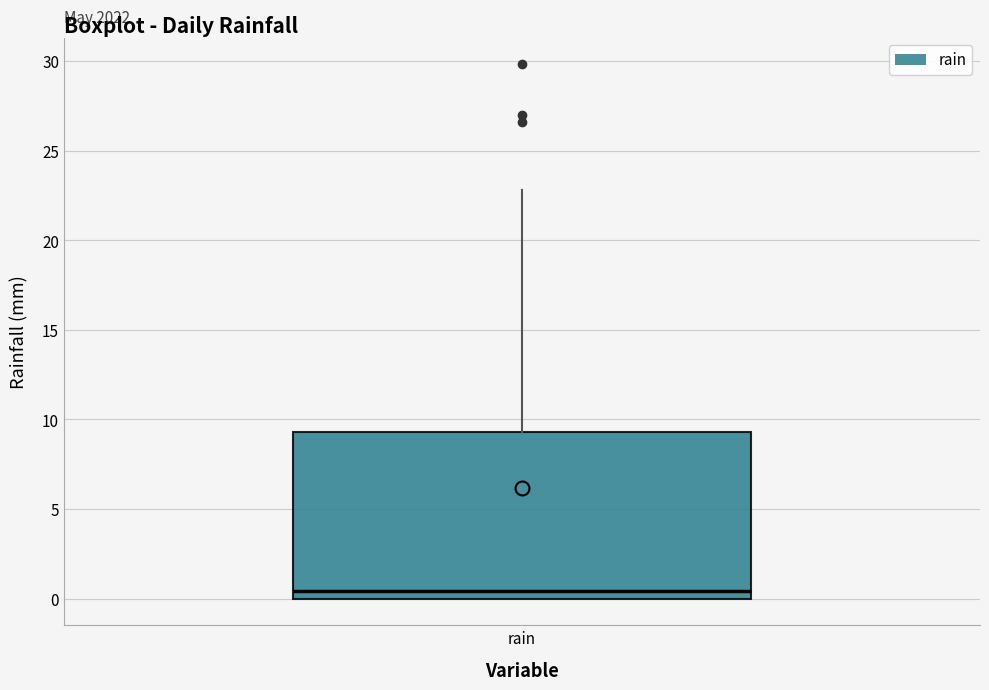

Where is the upper edge of the box for rain on the y-axis? The values are not printed on the chart, so give them approximately, as read against the axis.

9.5